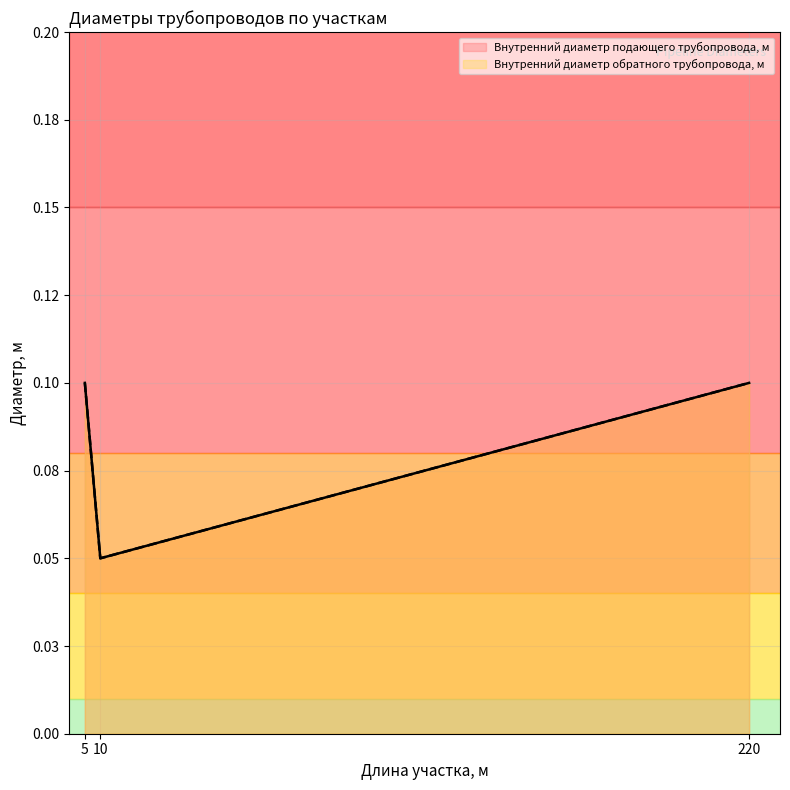

List the series in order of their peak value, highest first.

Внутренний диаметр подающего трубопровода, м, Внутренний диаметр обратного трубопровода, м